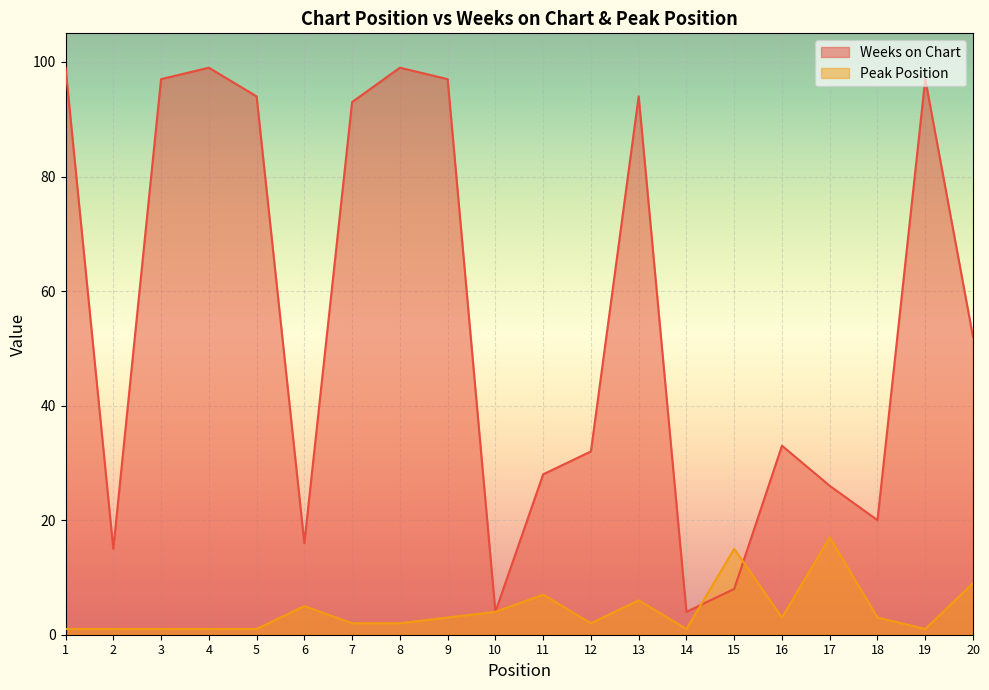

How many data points does each series have?

20